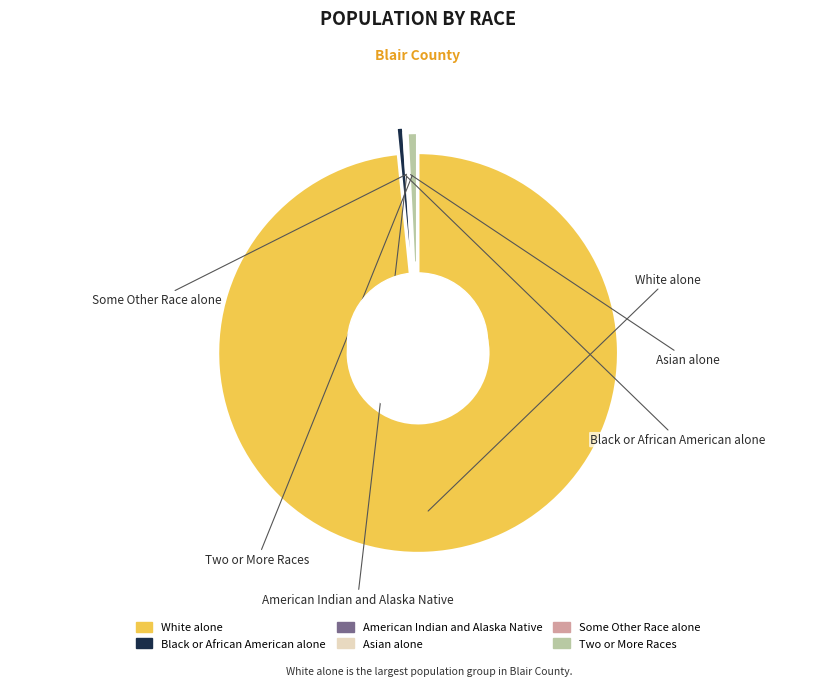

Is there a majority slice in this chart?

Yes